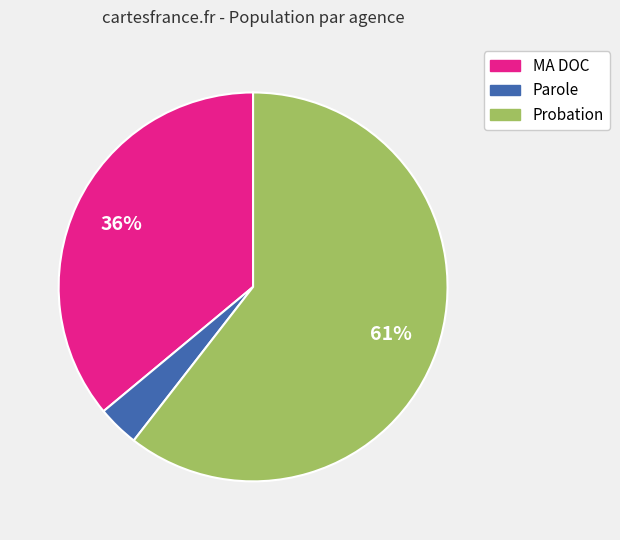

Between Probation and MA DOC, which is larger?

Probation